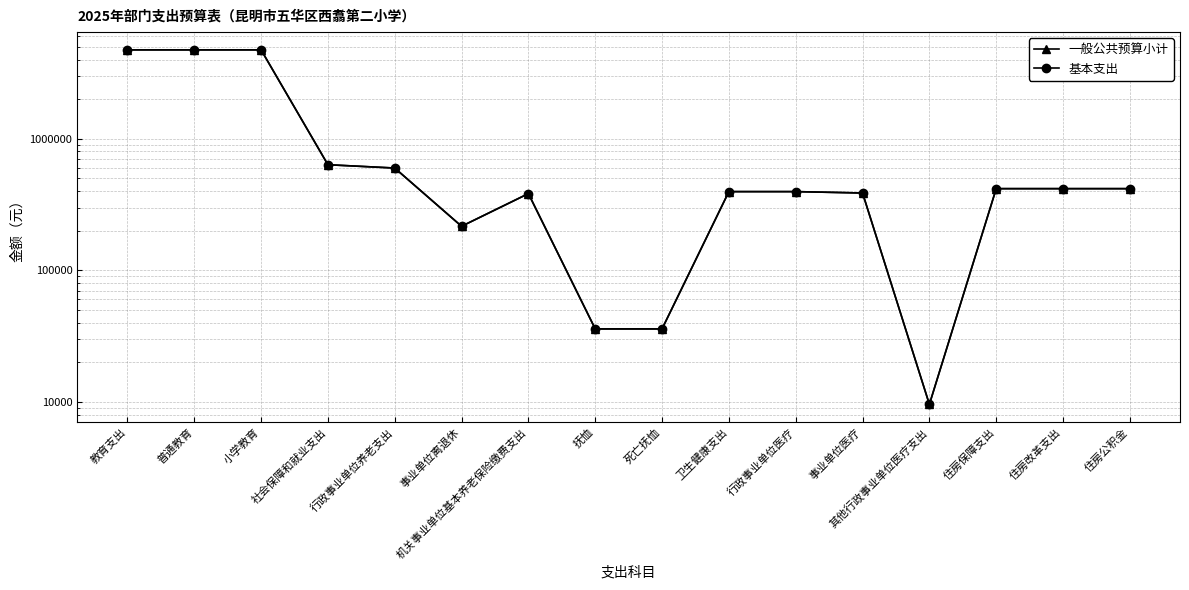

Which series changed the most between 卫生健康支出 and 其他行政事业单位医疗支出?

一般公共预算小计